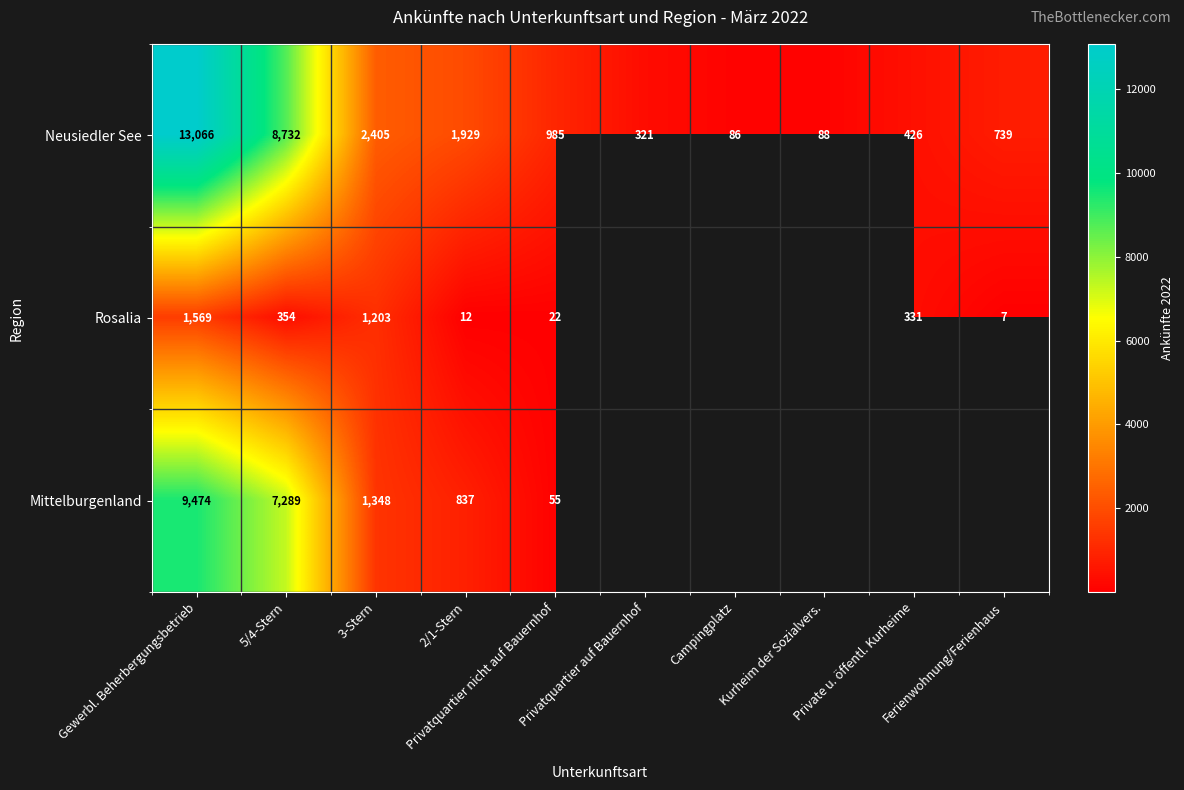

What is the sum of all Neusiedler See values?

28777